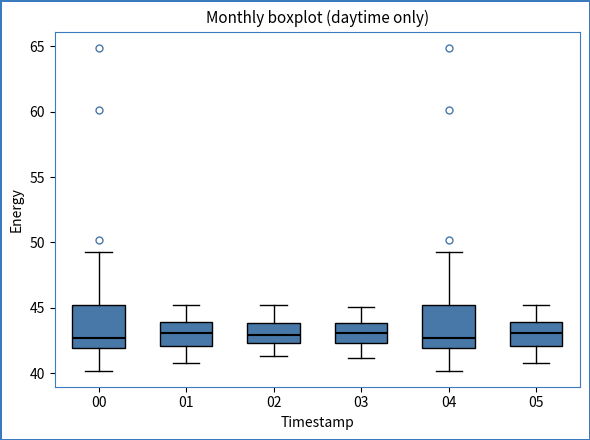

Where does the lower whisker of the box at x = 03 end on the y-axis? The values are not printed on the chart, so give them approximately, as read against the axis.

41.0